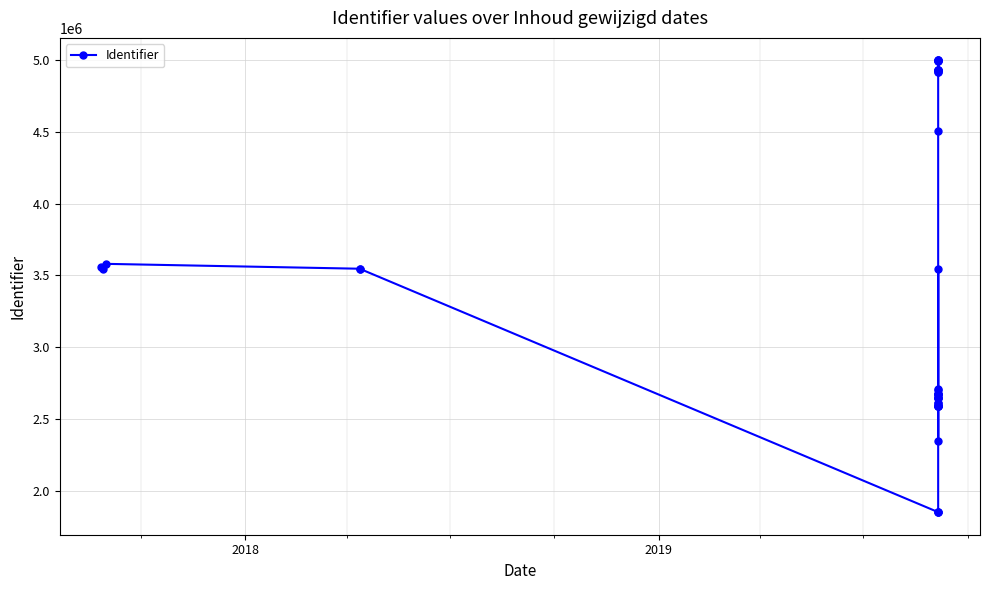

At which category does the data reach its first local valley?

2018